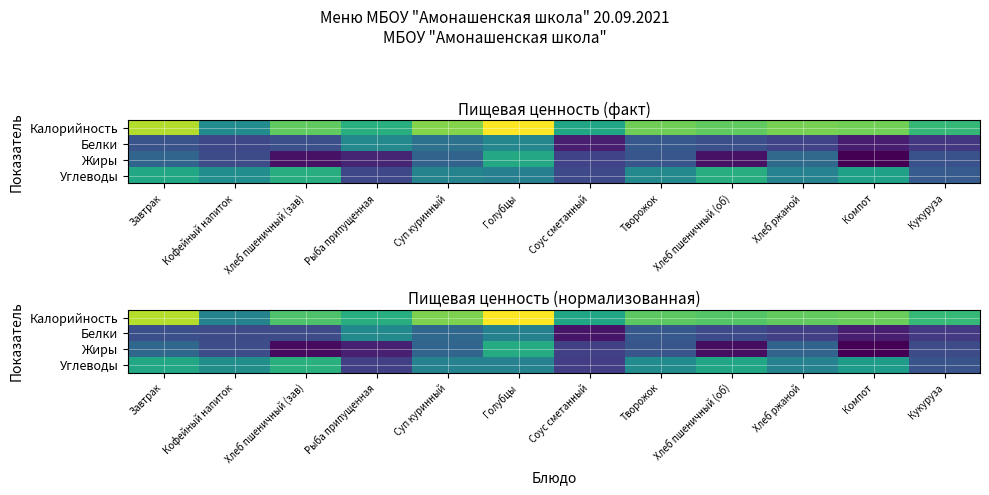

What is the maximum value for Калорийность?

5.5